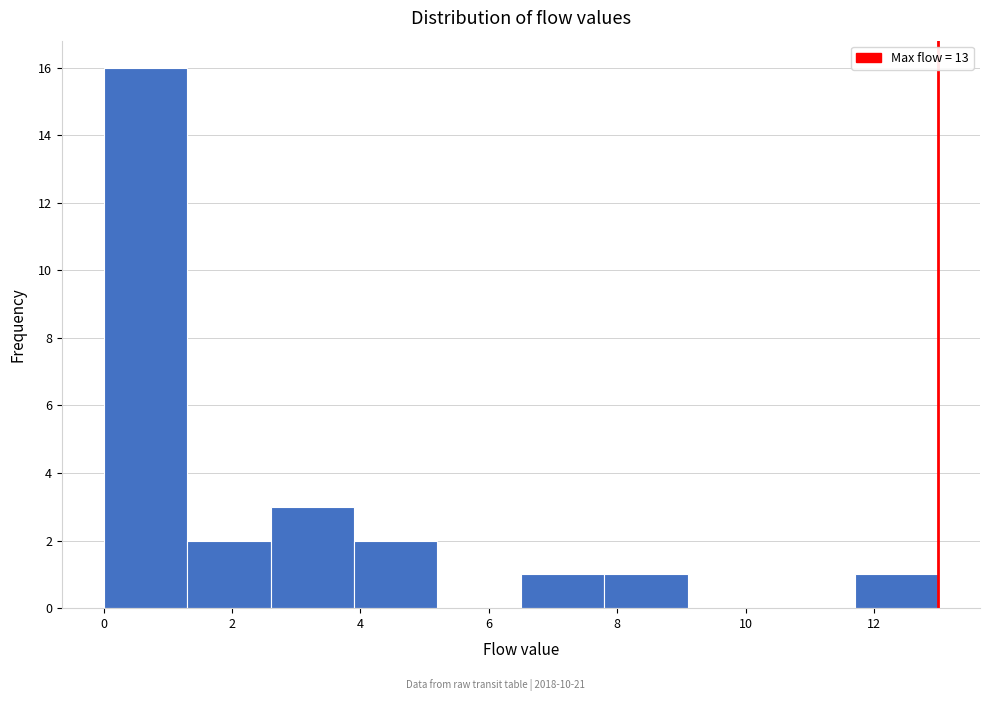

Reading left to right, list every bar in this chart as the range it spans on the x-axis followed by its height. Neither the bar edges nor the heights are printed on the chart, so give them approximately, as read against the axes.

0.0 to 1.3: 16
1.3 to 2.6: 2
2.6 to 3.9: 3
3.9 to 5.2: 2
5.2 to 6.5: 0
6.5 to 7.8: 1
7.8 to 9.1: 1
9.1 to 10.4: 0
10.4 to 11.7: 0
11.7 to 13.0: 1